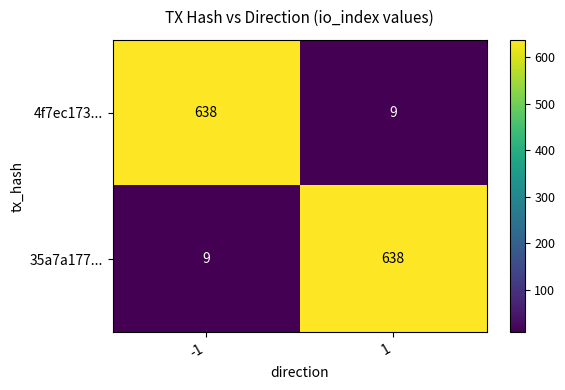

What is the minimum value shown in the chart?

9